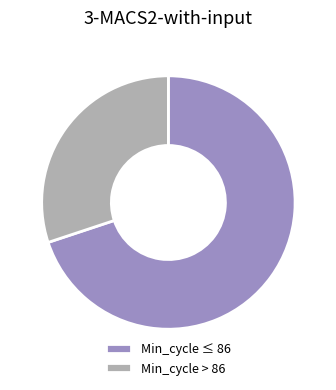

Approximately how many times larger is the value at Min_cycle > 86 compared to Min_cycle ≤ 86?

0.4